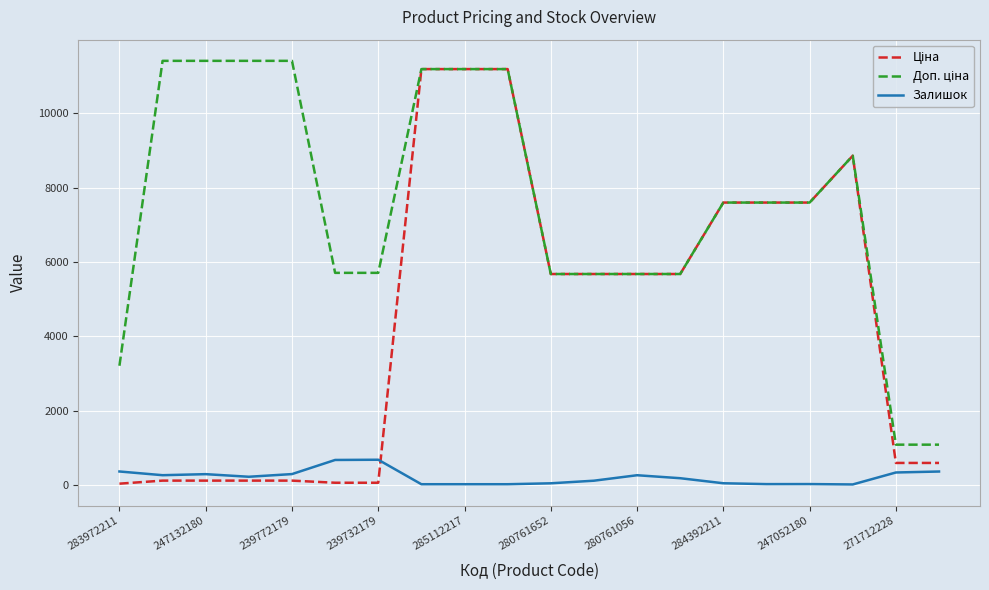

What is the greatest value displayed?

11410.0